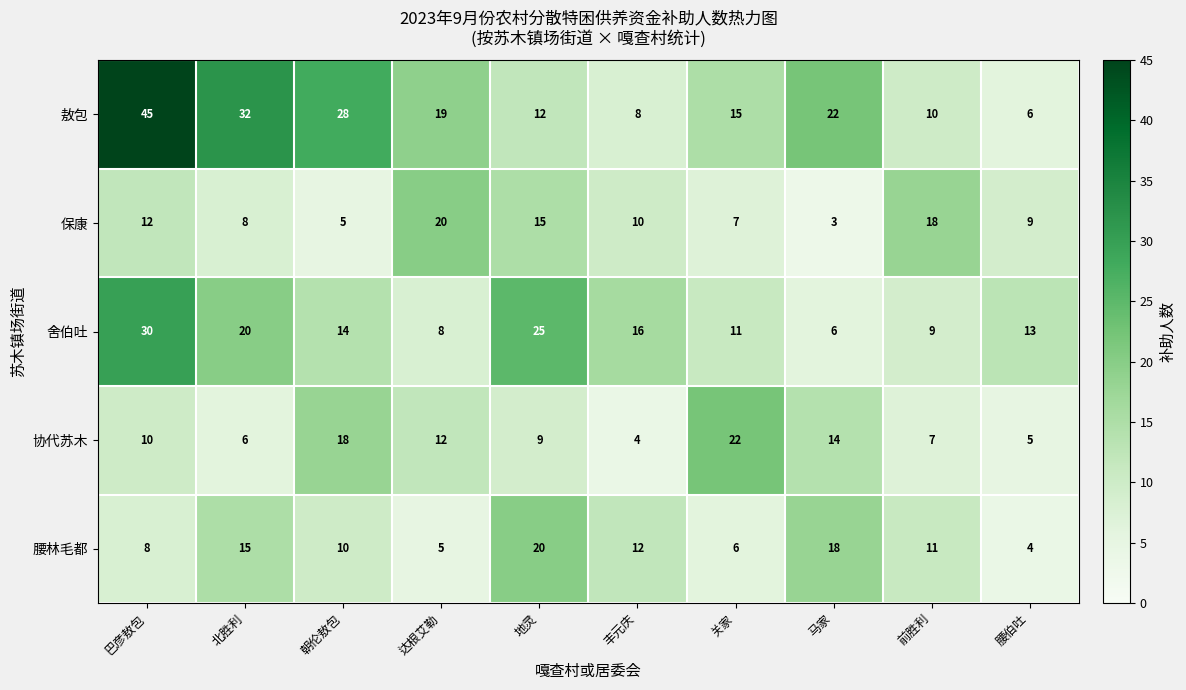

What is the difference between the second highest and minimum values in the 保康 series?

15